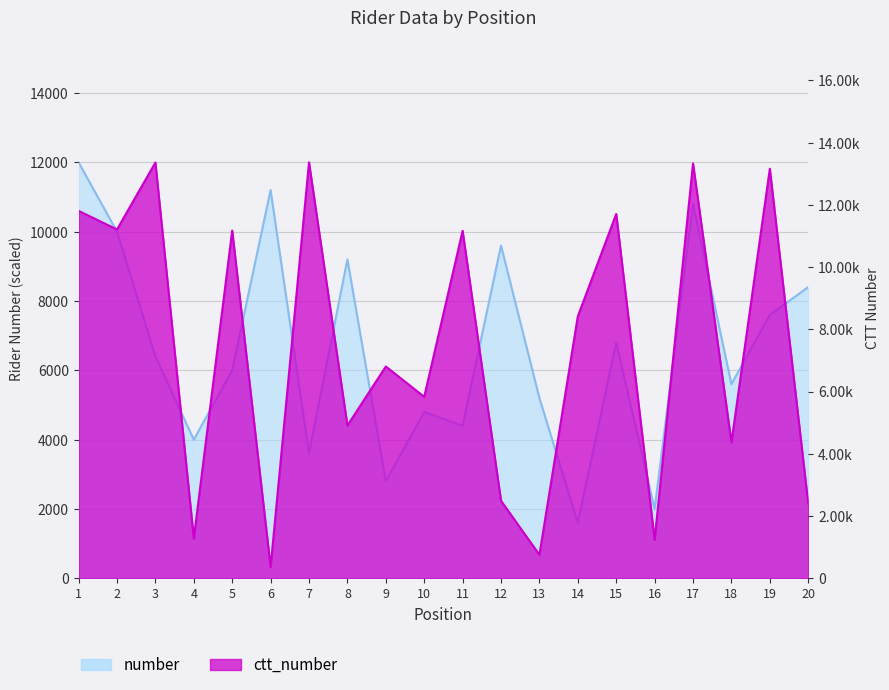

What are all the series names shown in the legend?

number, ctt_number